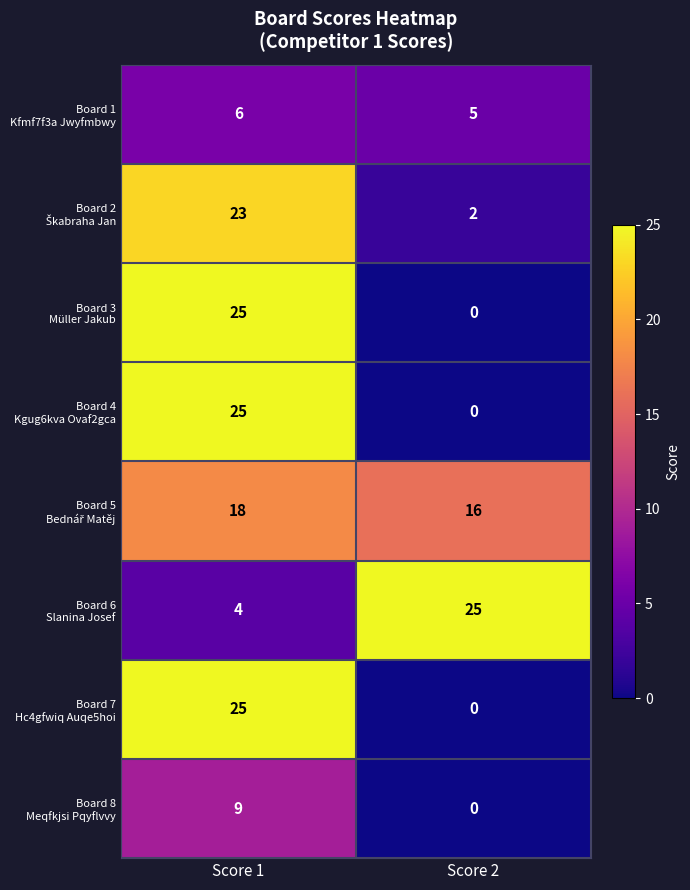

At which category is the sum across all series the highest?

Score 1